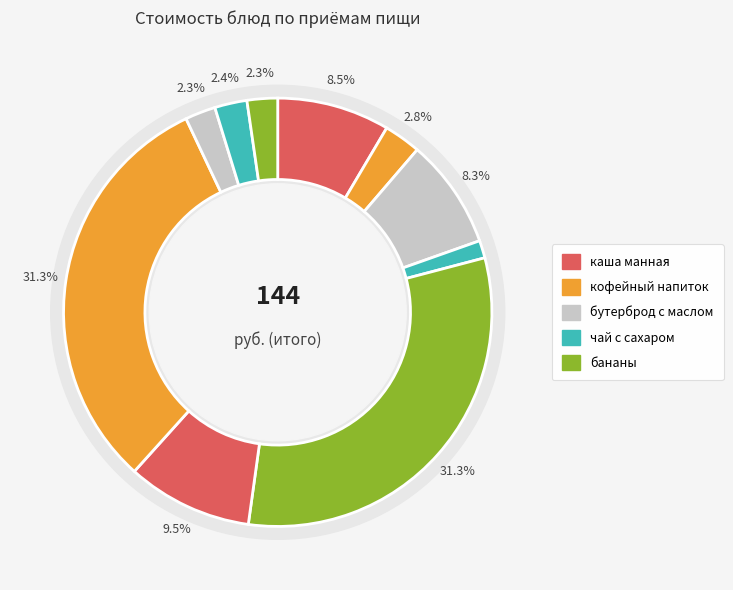

Which category has the biggest portion of the pie?

бананы